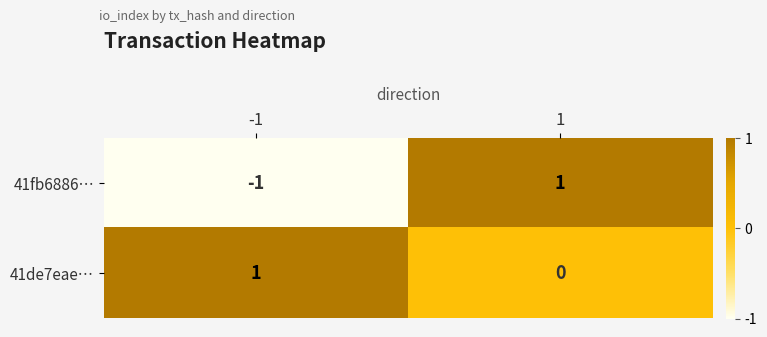

Is it true that 41fb6886… equals 0 at 1?

False